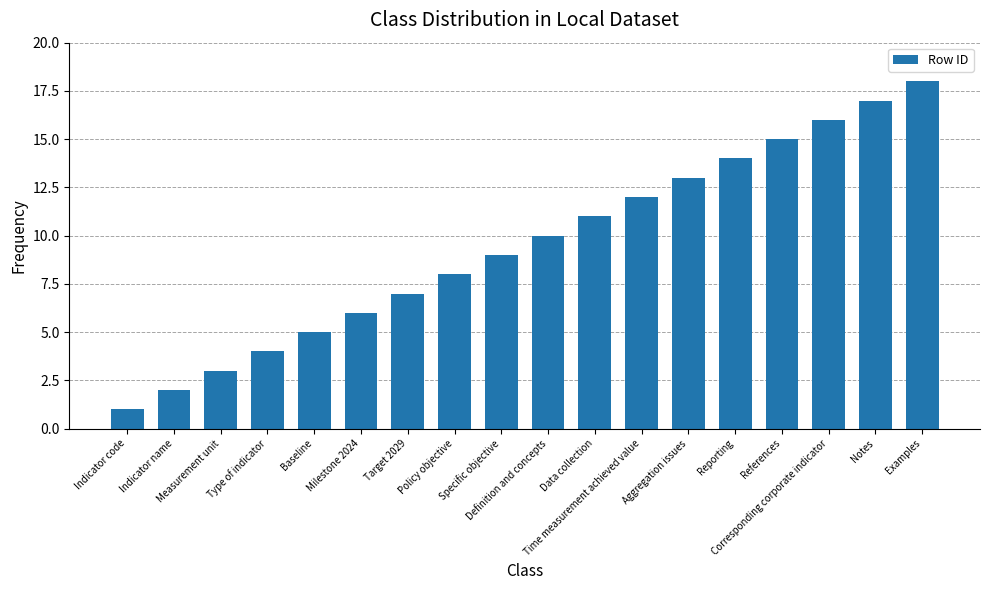

True or false: the data shows 11 at Target 2029.

False